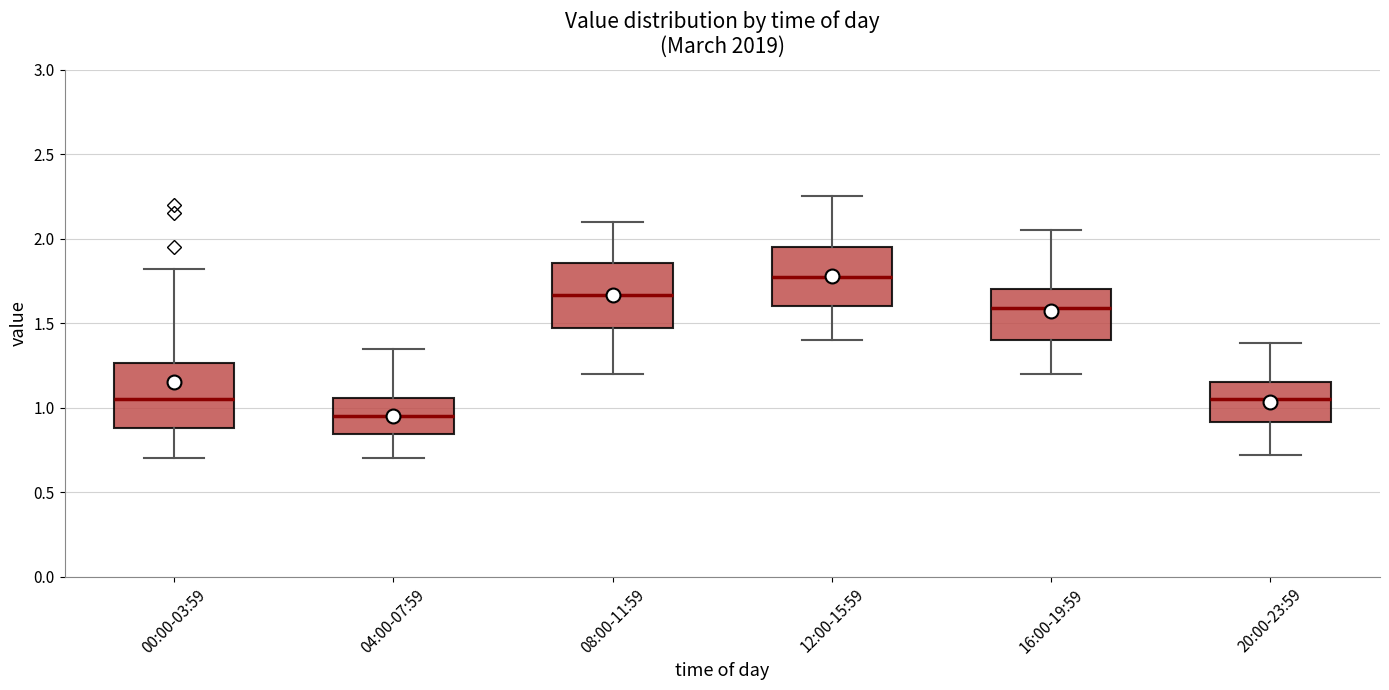

Reading left to right, read every box against the y-axis: the position of its median line, the range the box covers, and the ends of its whiskers. The values are not printed on the chart, so give them approximately, as read against the axis.

00:00-03:59: median 1.05, box 0.90 to 1.25, whiskers 0.70 to 1.80
04:00-07:59: median 0.95, box 0.85 to 1.05, whiskers 0.70 to 1.35
08:00-11:59: median 1.65, box 1.45 to 1.85, whiskers 1.20 to 2.10
12:00-15:59: median 1.80, box 1.60 to 1.95, whiskers 1.40 to 2.25
16:00-19:59: median 1.60, box 1.40 to 1.70, whiskers 1.20 to 2.05
20:00-23:59: median 1.05, box 0.90 to 1.15, whiskers 0.70 to 1.40